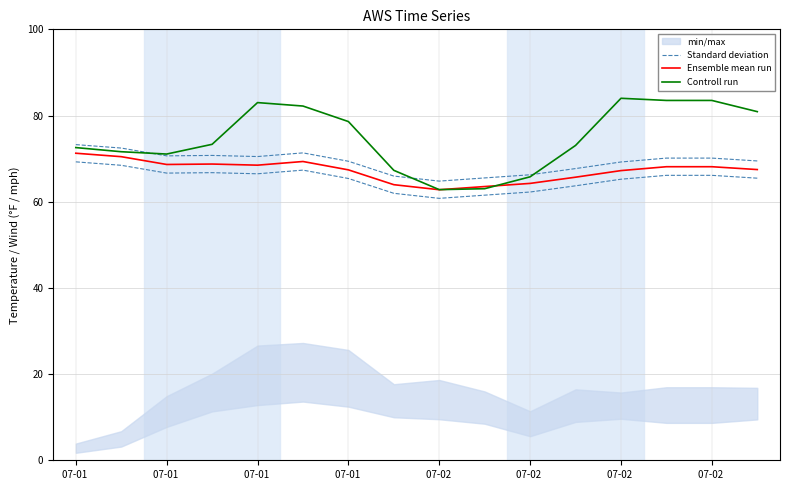

Rank the series by their maximum value, from highest to lowest.

Controll run, Standard deviation, Ensemble mean run